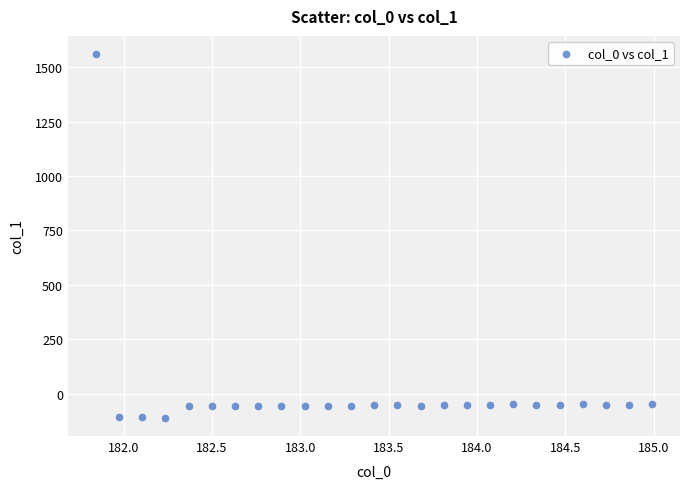

What is the range of Y values (max minus min)?

1671.7